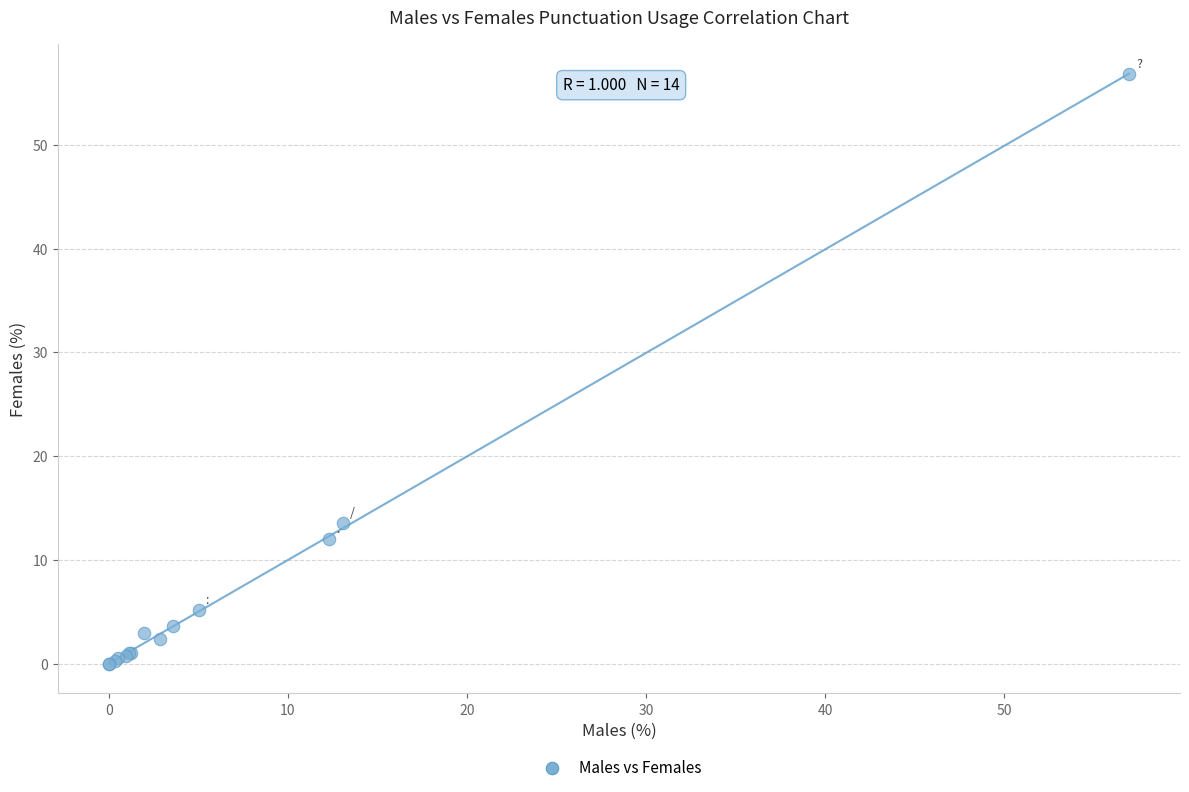

What Y value in the scatter plot is closest to 28?

13.5